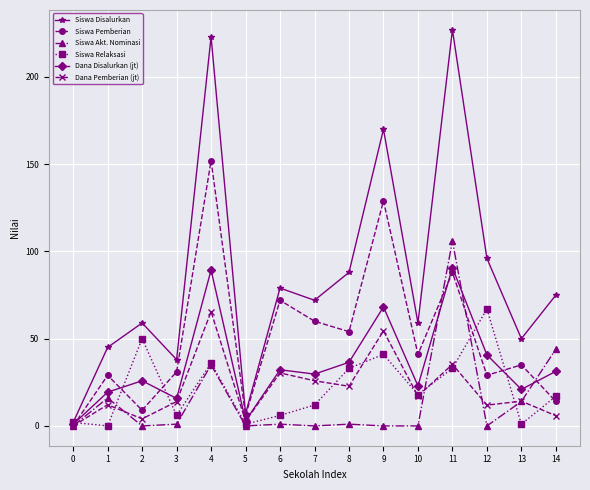

How many values in the Siswa Akt. Nominasi series are below 1?

7